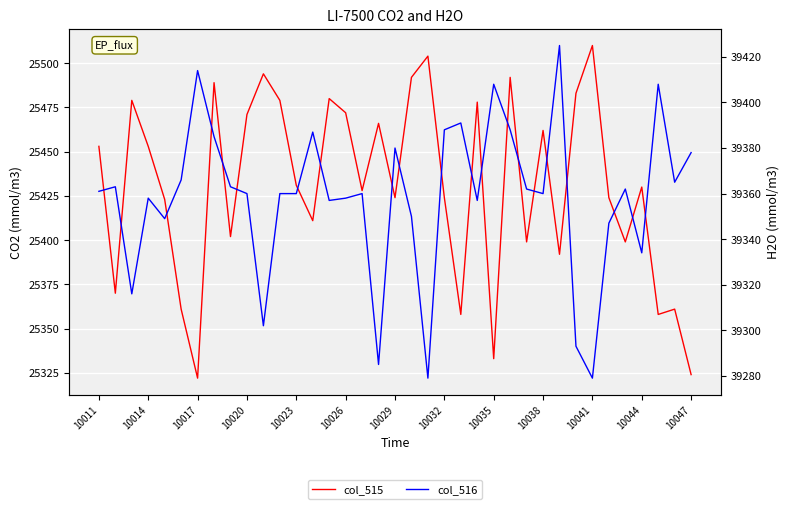

True or false: col_516 has a value of 39285 at 17.

True